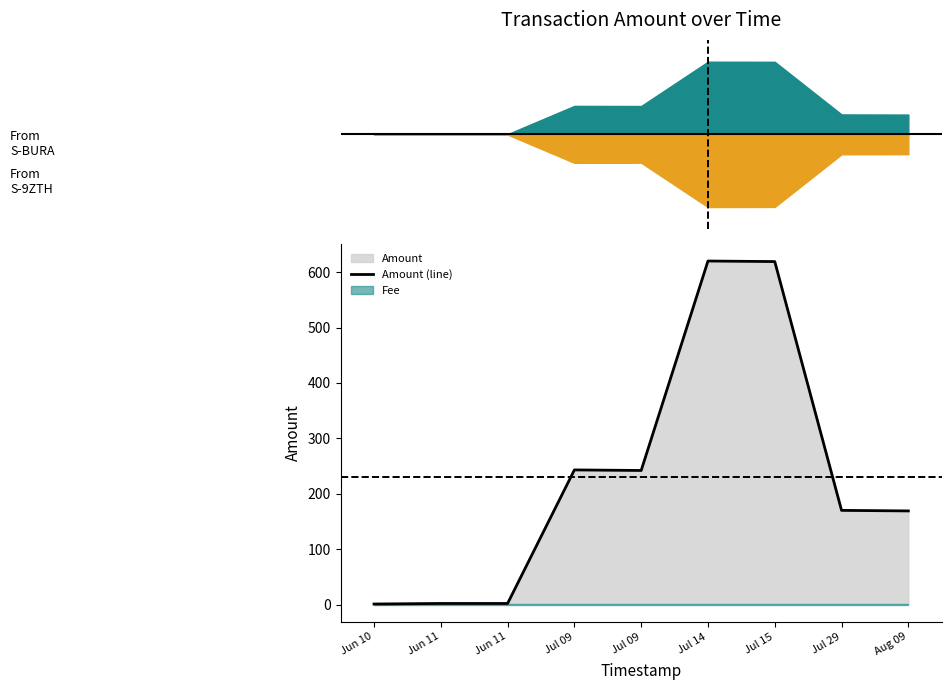

What is the label of the 7th point from the right?

Jun 11